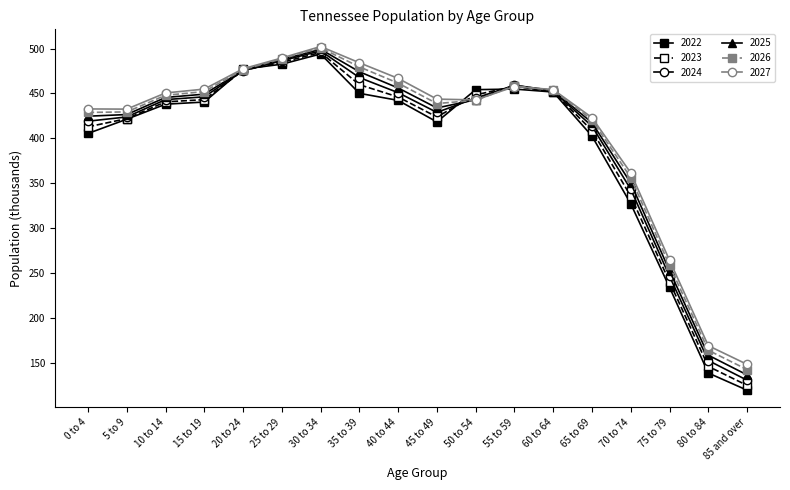

The value of 2022 at 70 to 74 is 327.0. True or false?

True